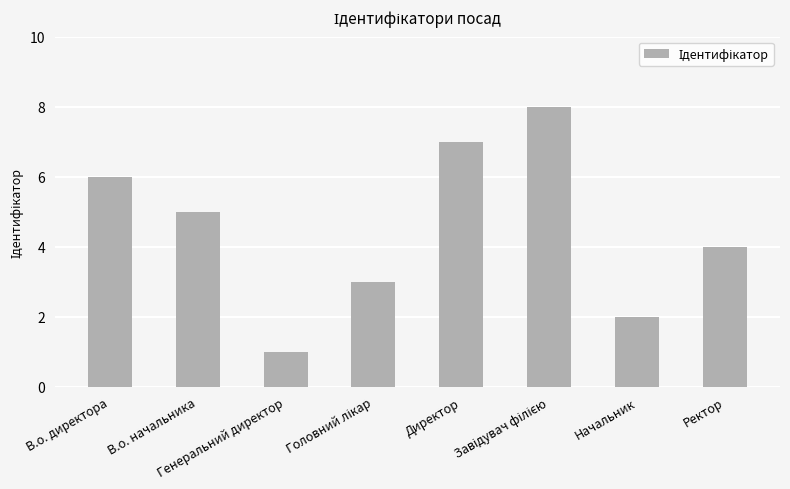

How many bars are there in total?

8